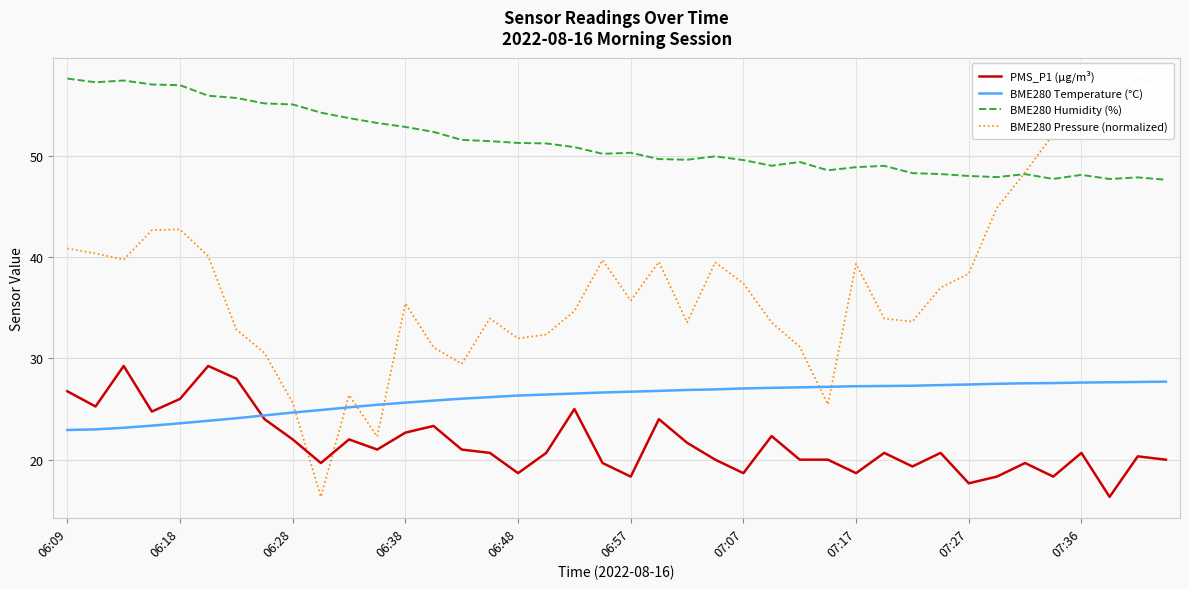

The value of BME280 Humidity (%) at 07:36 is 77.0. True or false?

False